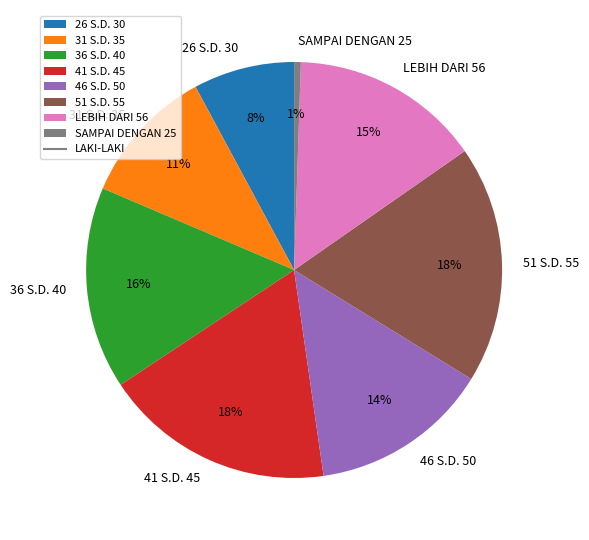

Combined, do 31 S.D. 35 and LEBIH DARI 56 account for over 50%?

No